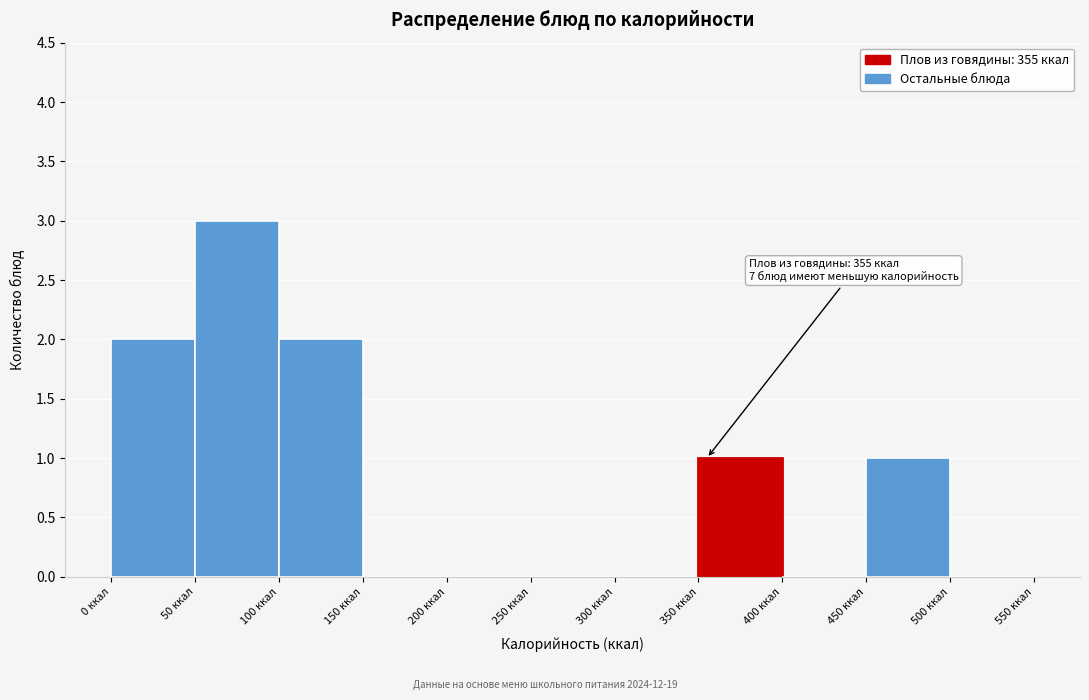

Which range on the x-axis has the tallest bar?

50 to 100